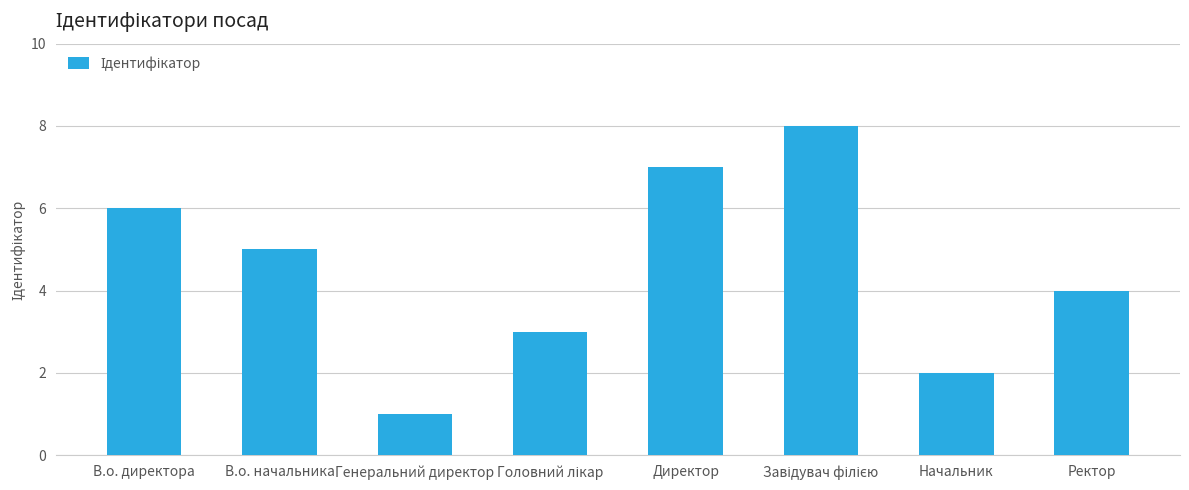

What is the label of the 8th bar from the right?

В.о. директора